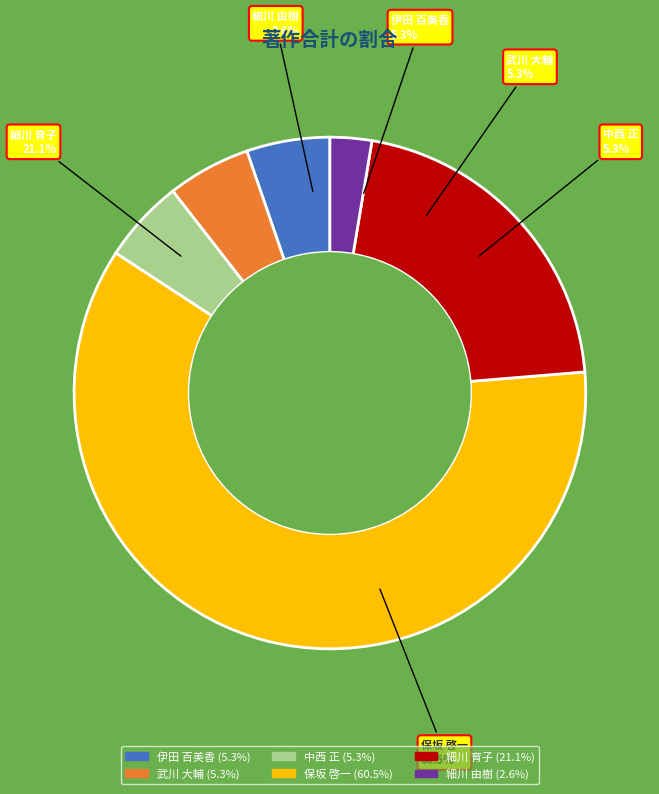

Which slice represents more than half of the pie?

保坂 啓一